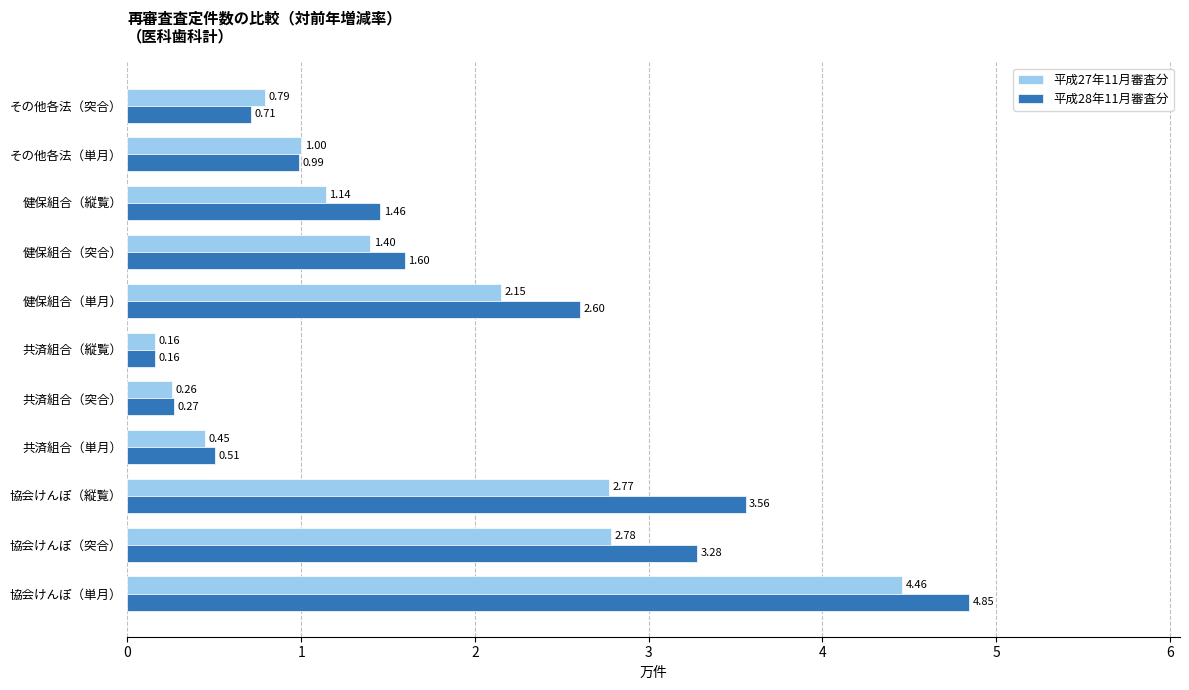

Between 共済組合（突合） and 健保組合（単月）, which series saw the biggest shift?

平成28年11月審査分